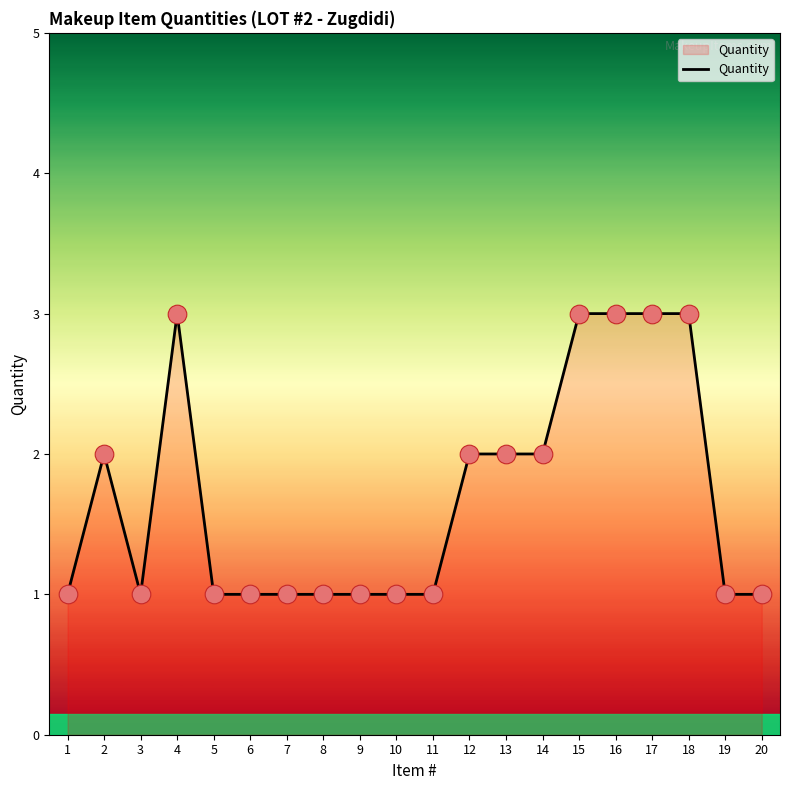

What is the change in value from 12 to 17?

+1